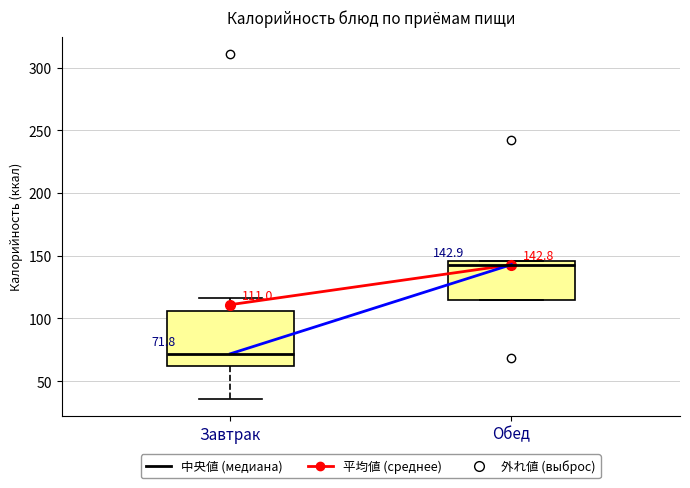

Comparing the boxes themselves (not the whiskers), which one is the tallest?

Завтрак